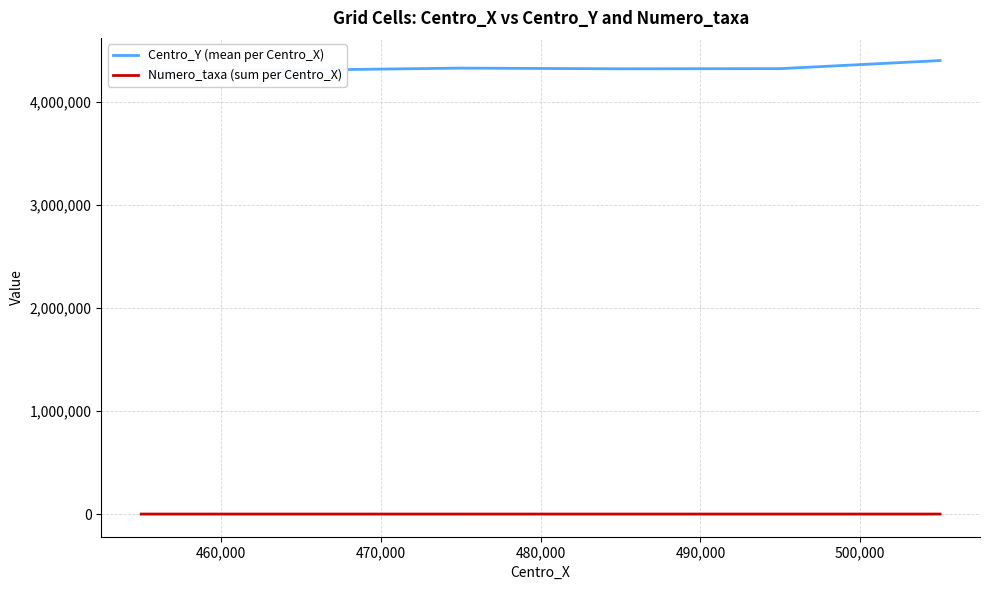

True or false: Numero_taxa (sum per Centro_X) and Centro_Y (mean per Centro_X) cross at least once.

False